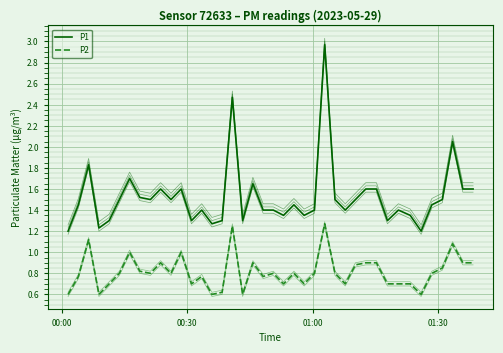

How many data points does each series have?

40